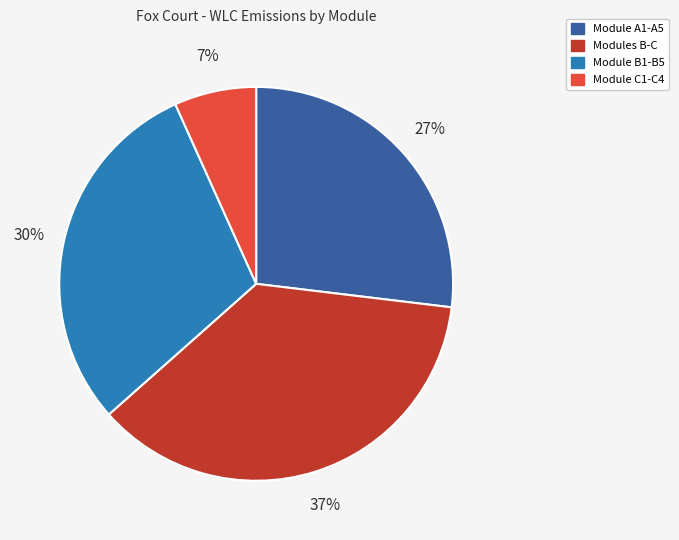

How many slices are in this pie chart?

4